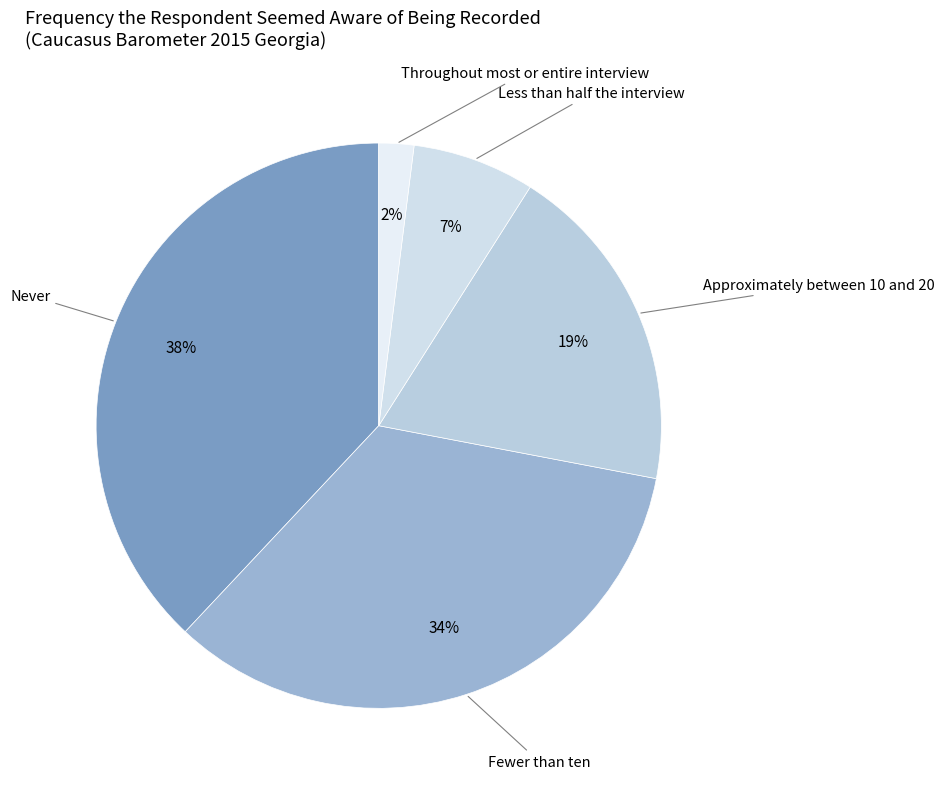

Count the number of slices in the pie.

5